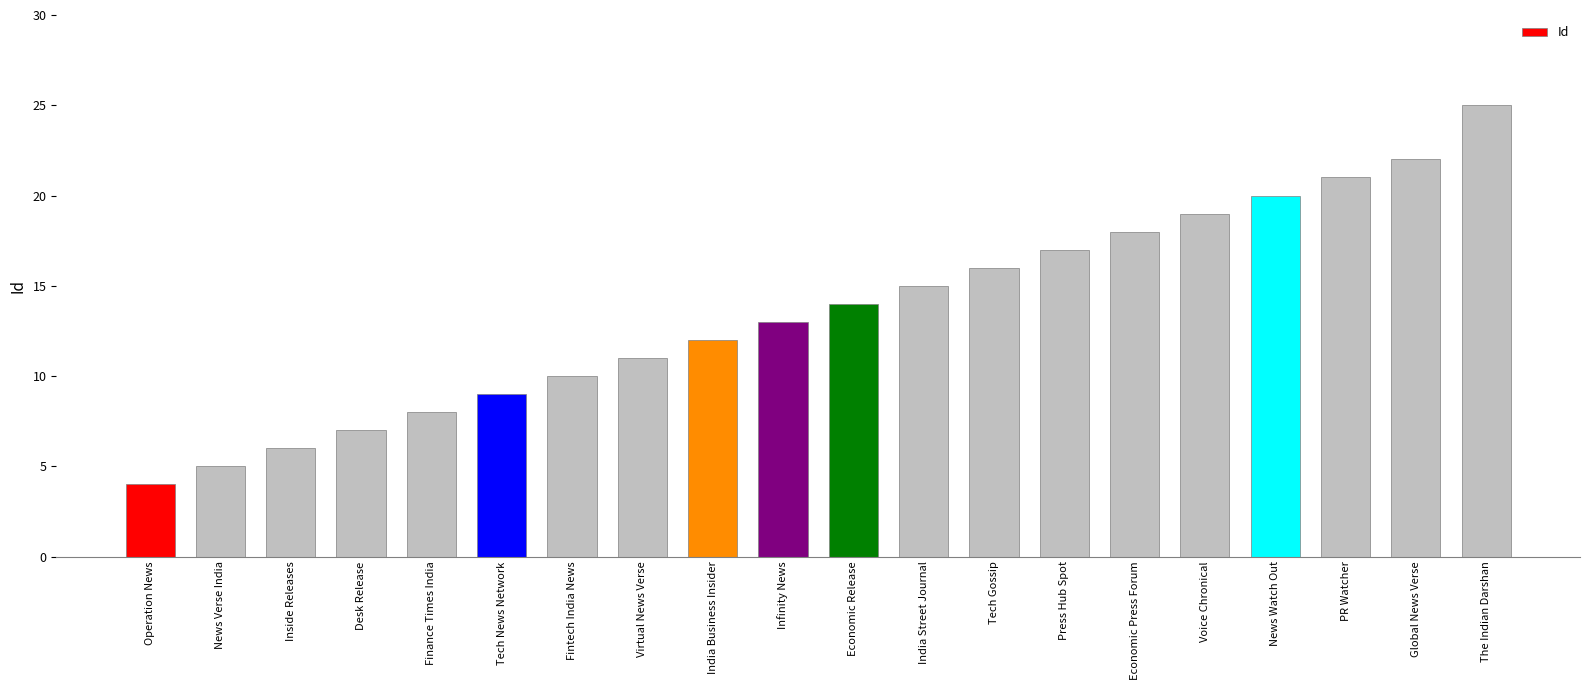

What value does the data have at Global News Verse, to the nearest 5?

20